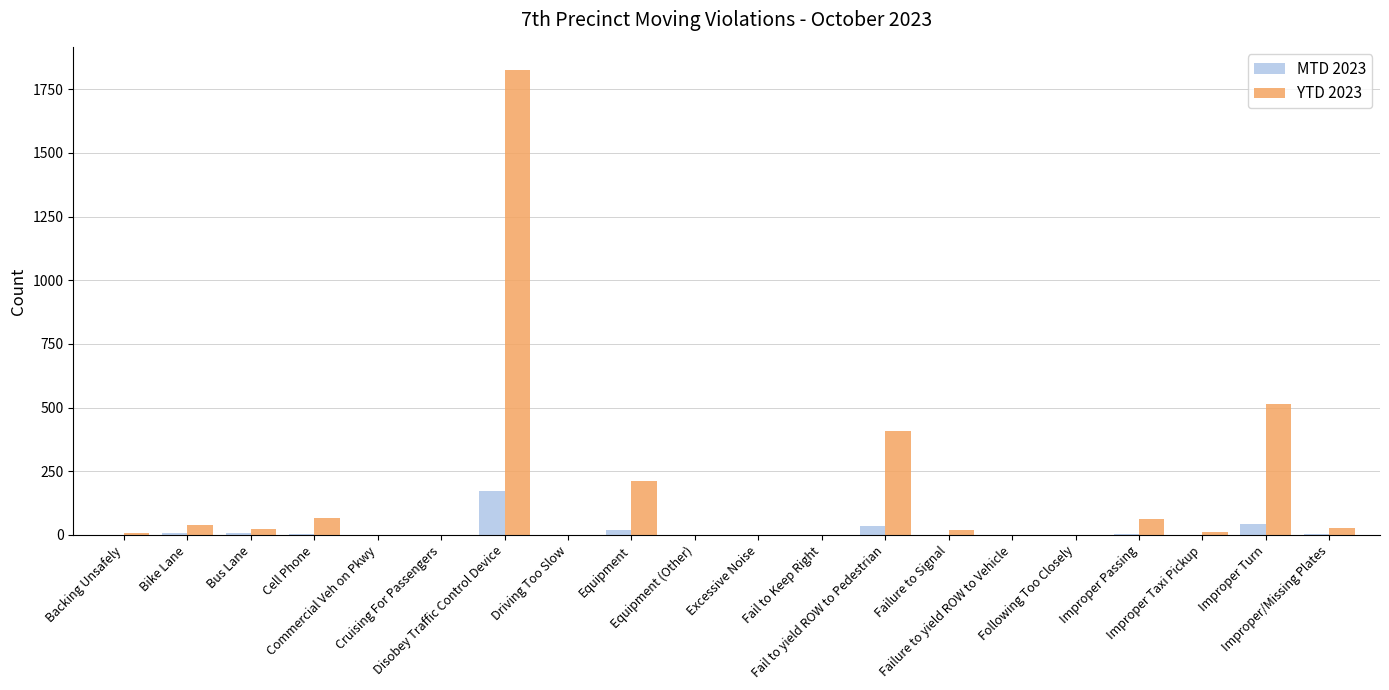

What is the maximum value for YTD 2023?

1825